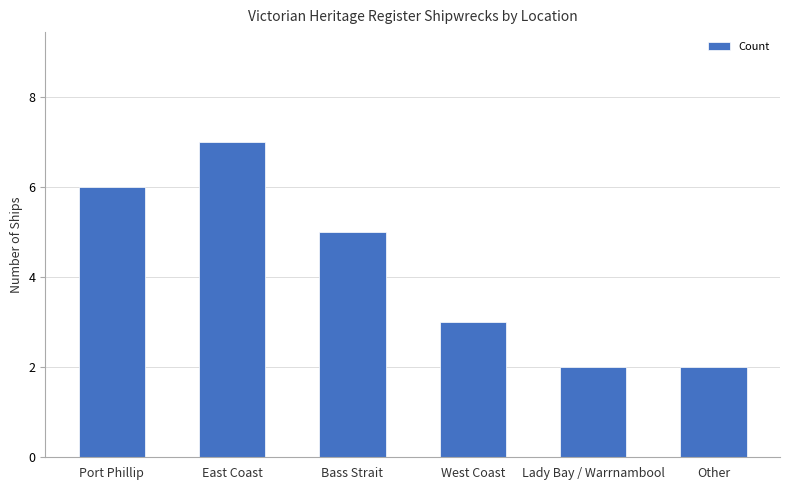

What is the difference between the second highest and minimum values?

4